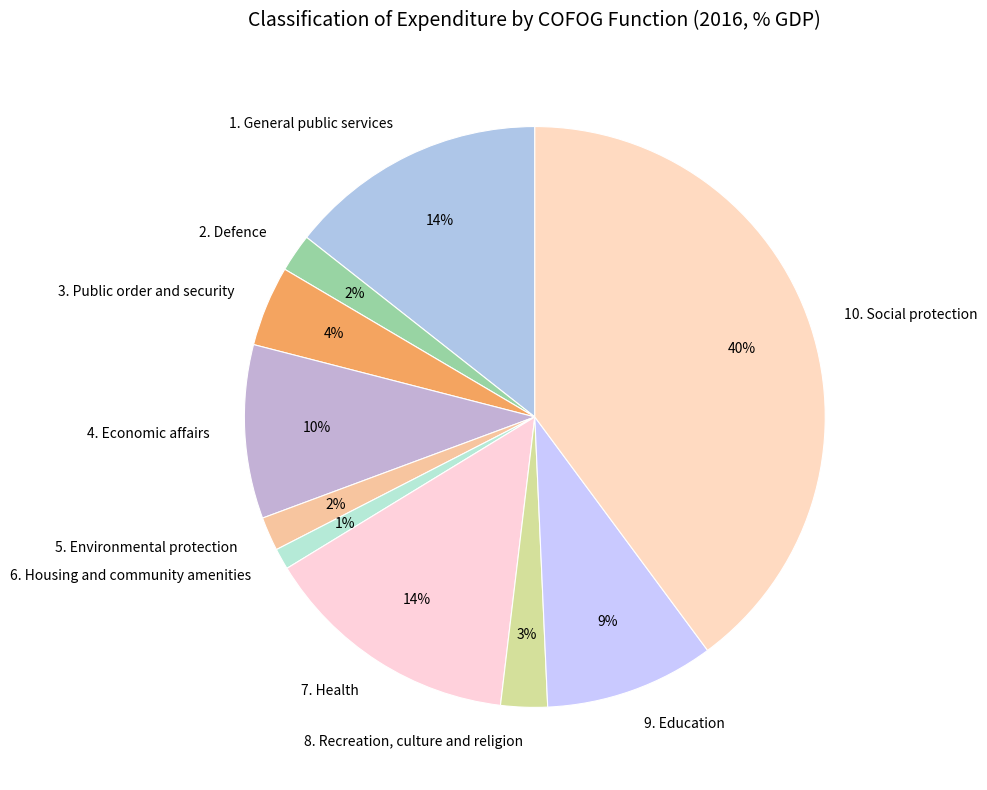

To the nearest percent, what percentage of the pie is 4. Economic affairs?

10%